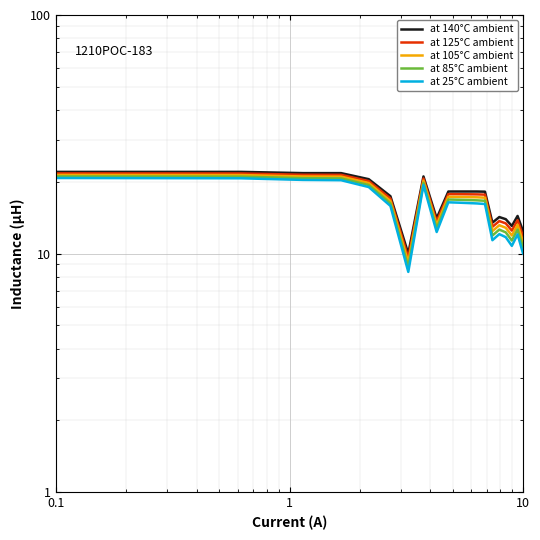

At which category is the sum across all series the highest?

0.1